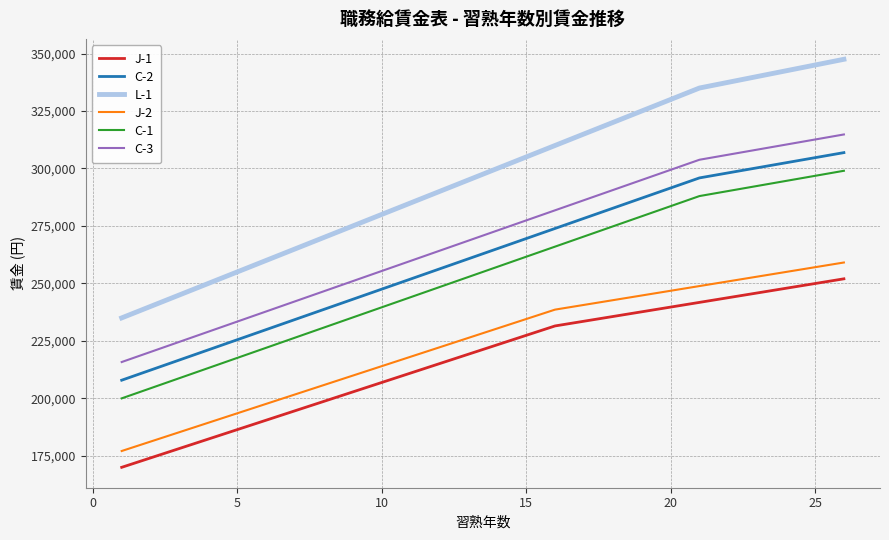

True or false: C-2 and C-3 cross at least once.

False